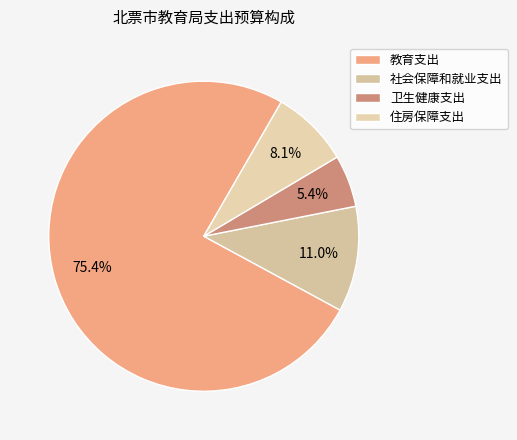

Does 教育支出 represent more than half of the total?

Yes